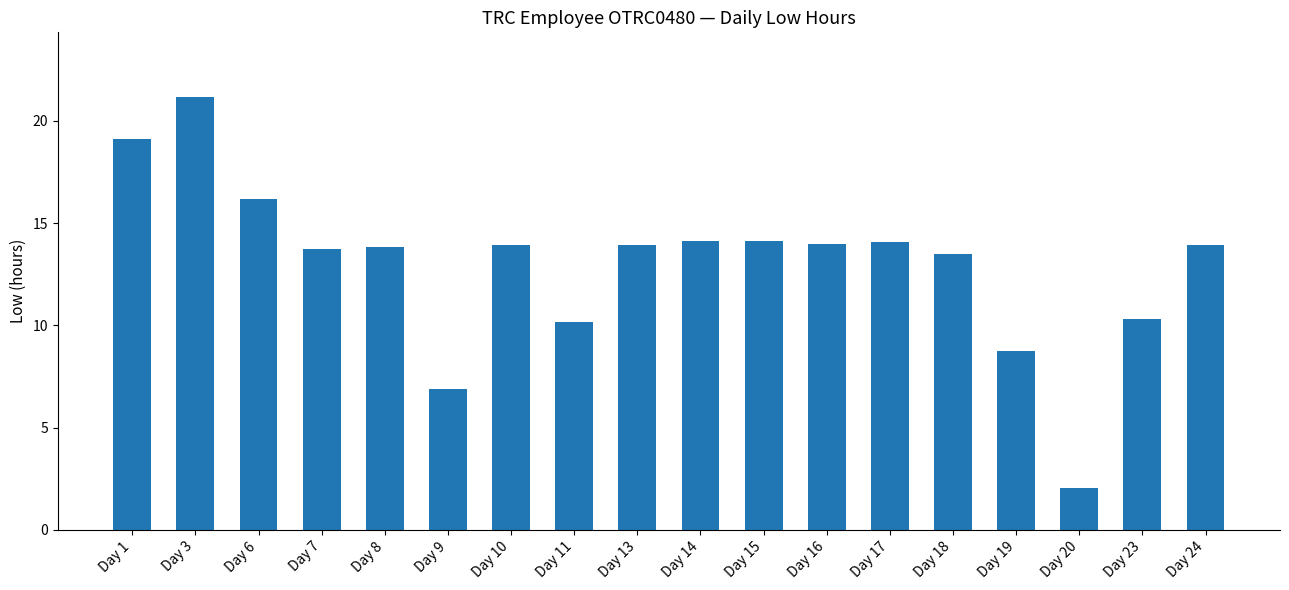

How many bars are there in total?

18